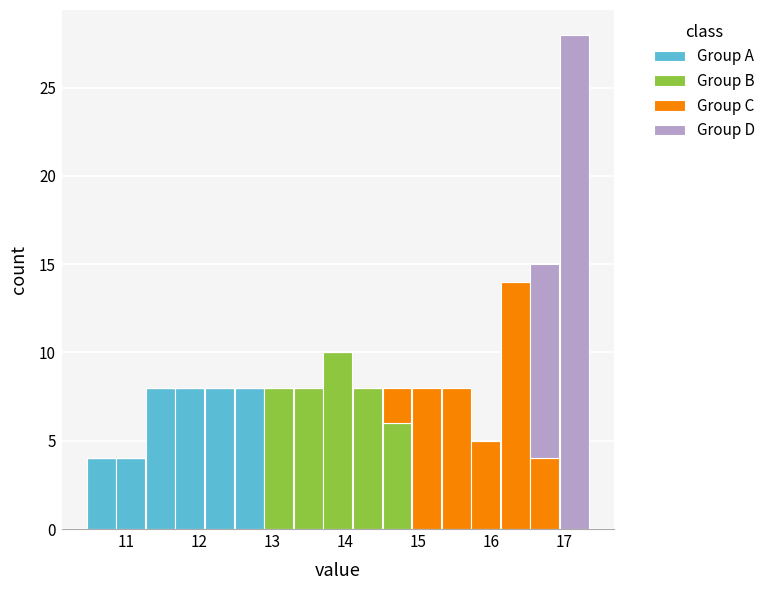

Reading left to right, list every stacked bar in this chart as the range it spans on the x-axis followed by its total height. Neither the bar edges nor the heights are printed on the chart, so give them approximately, as read against the axes.

10.5 to 10.9: 4
10.9 to 11.3: 4
11.3 to 11.7: 8
11.7 to 12.1: 8
12.1 to 12.5: 8
12.5 to 12.9: 8
12.9 to 13.3: 8
13.3 to 13.7: 8
13.7 to 14.1: 10
14.1 to 14.5: 8
14.5 to 14.9: 8
14.9 to 15.3: 8
15.3 to 15.7: 8
15.7 to 16.1: 5
16.1 to 16.5: 14
16.5 to 16.9: 15
16.9 to 17.4: 28